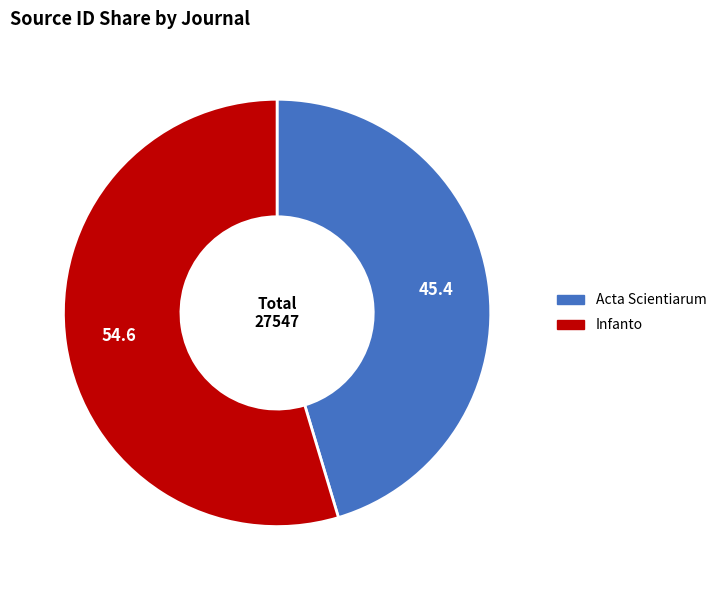

True or false: Infanto accounts for 55% of the total.

True